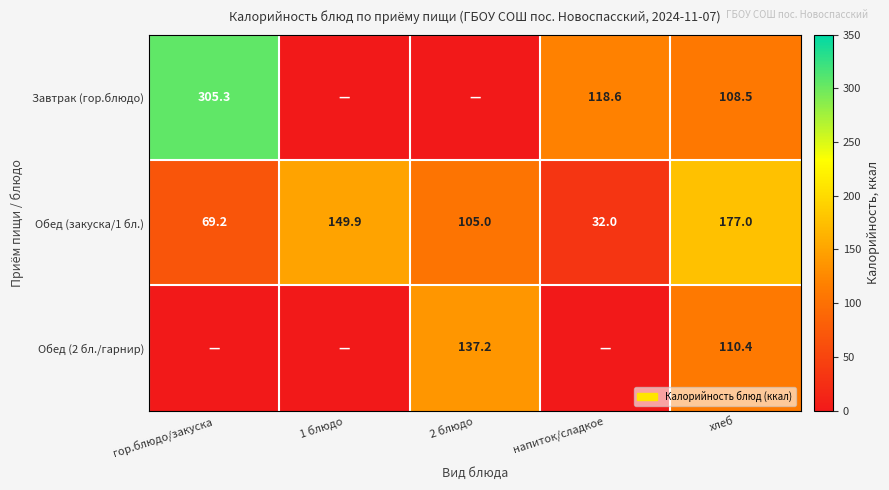

At how many categories does at least one series exceed 195?

1